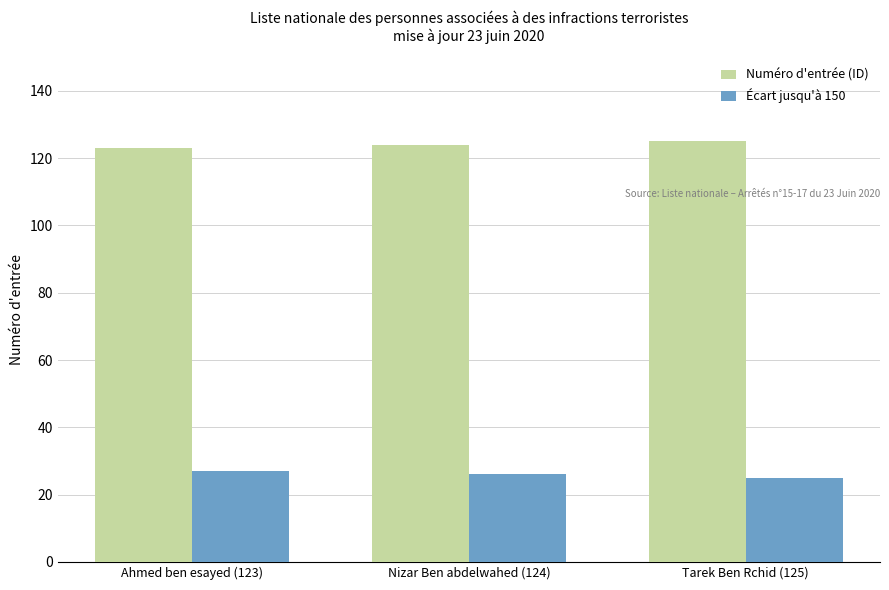

What is the greatest value displayed?

125